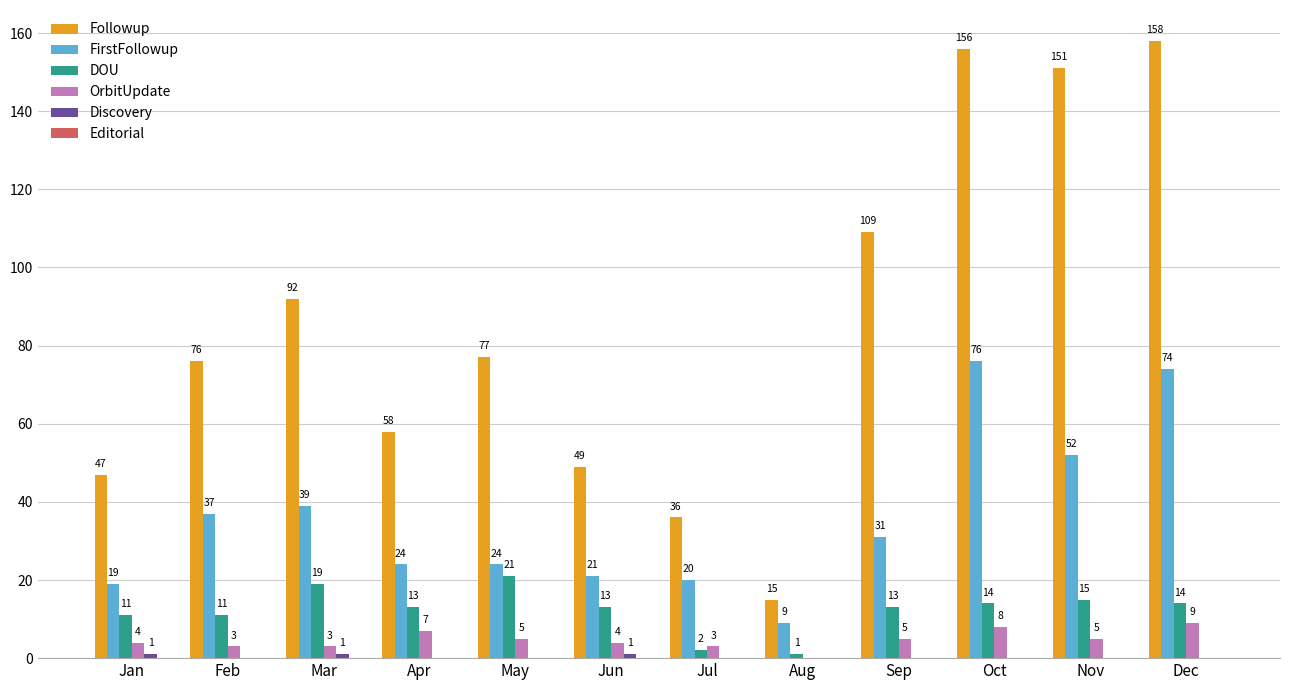

What is the sum of the FirstFollowup values at Jan and Nov?

71